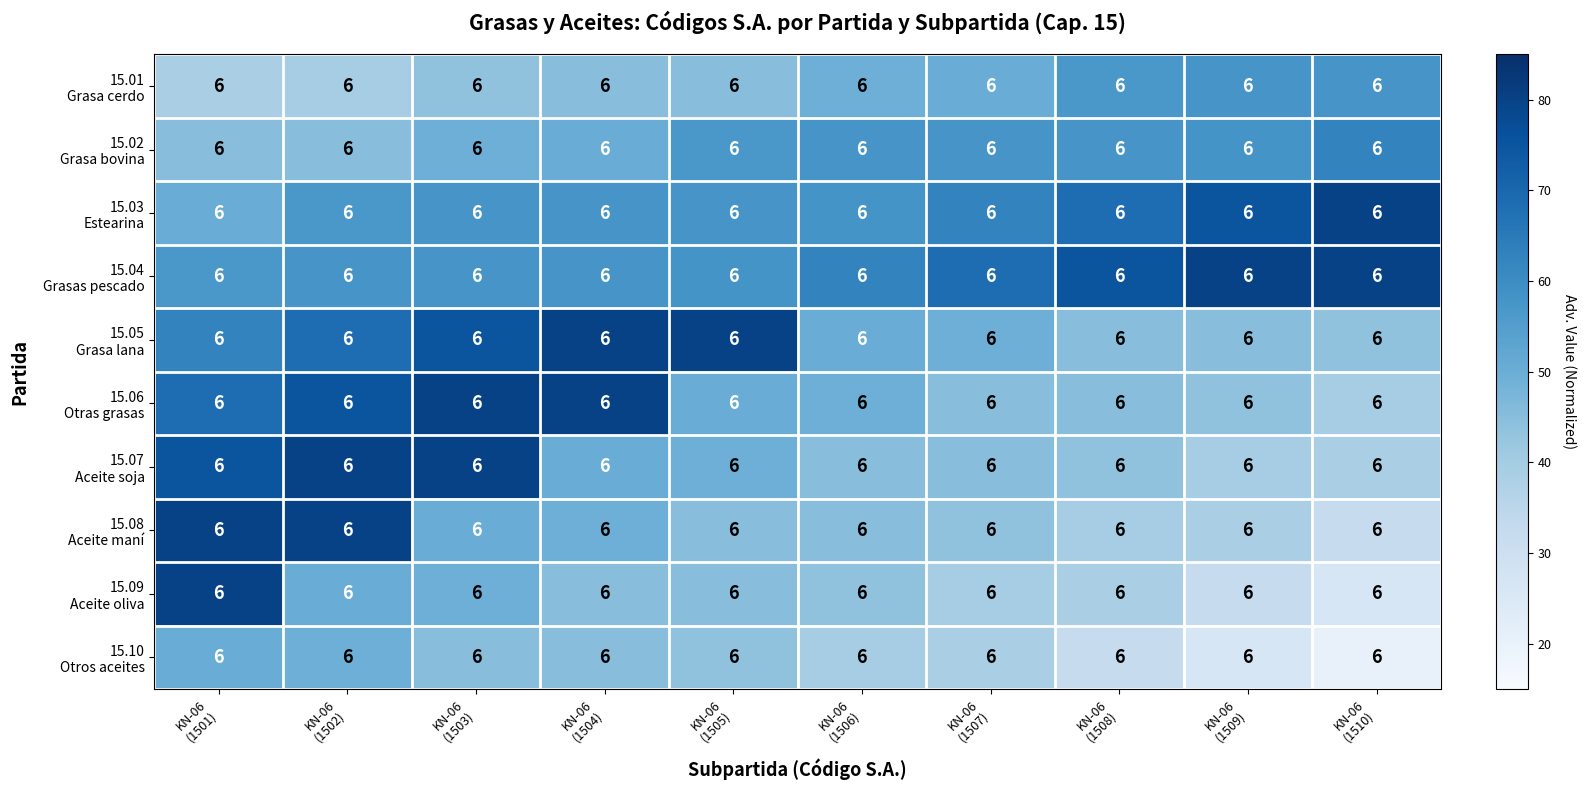

What is the greatest value displayed?

80.0